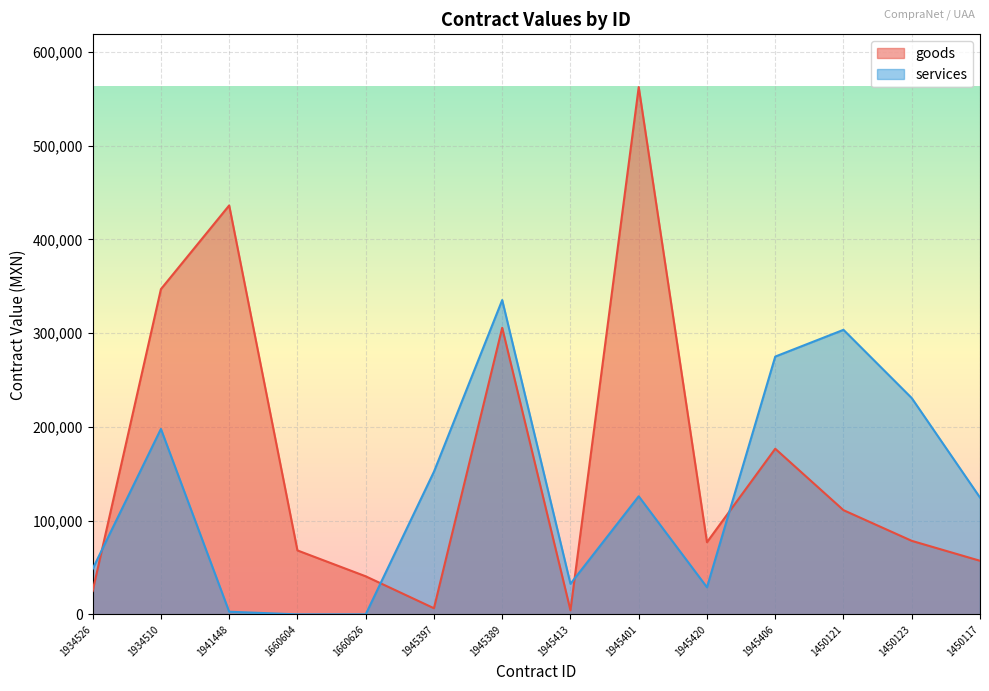

Reading right to left, what are all the values shown in this chart?

goods: 57225.0	78484.3	111205.6	176724.1	77052.0	562470.0	4383.0	305747.0	6604.4	40668.4	68269.3	436220.0	346937.8	25000.0
services: 124664.1	230759.8	303551.0	275021.1	28935.9	126014.0	32650.0	335310.0	152220.0	88.0	80.0	2882.8	197883.8	48550.0